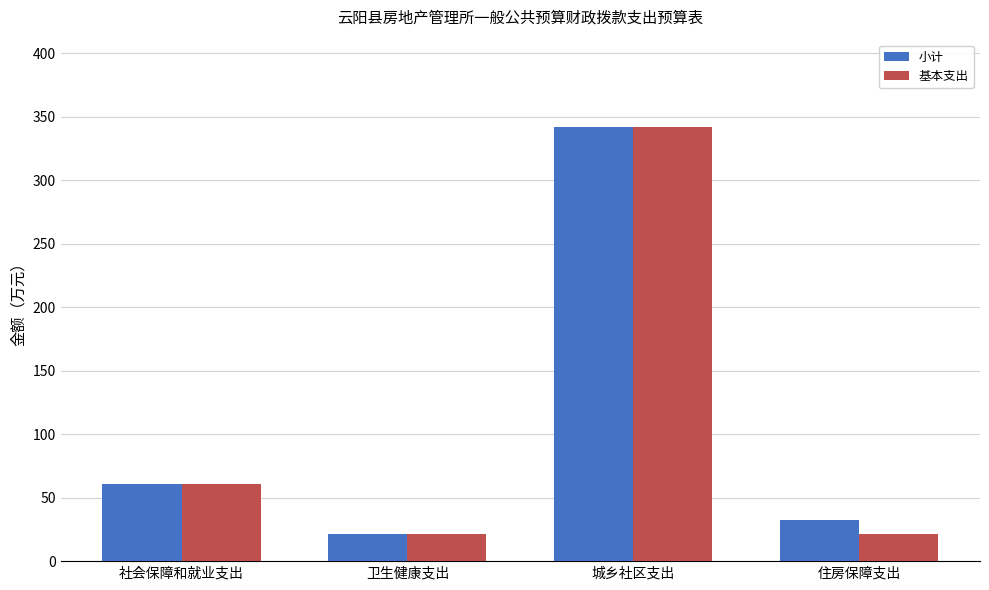

How many distinct data groups are displayed?

2